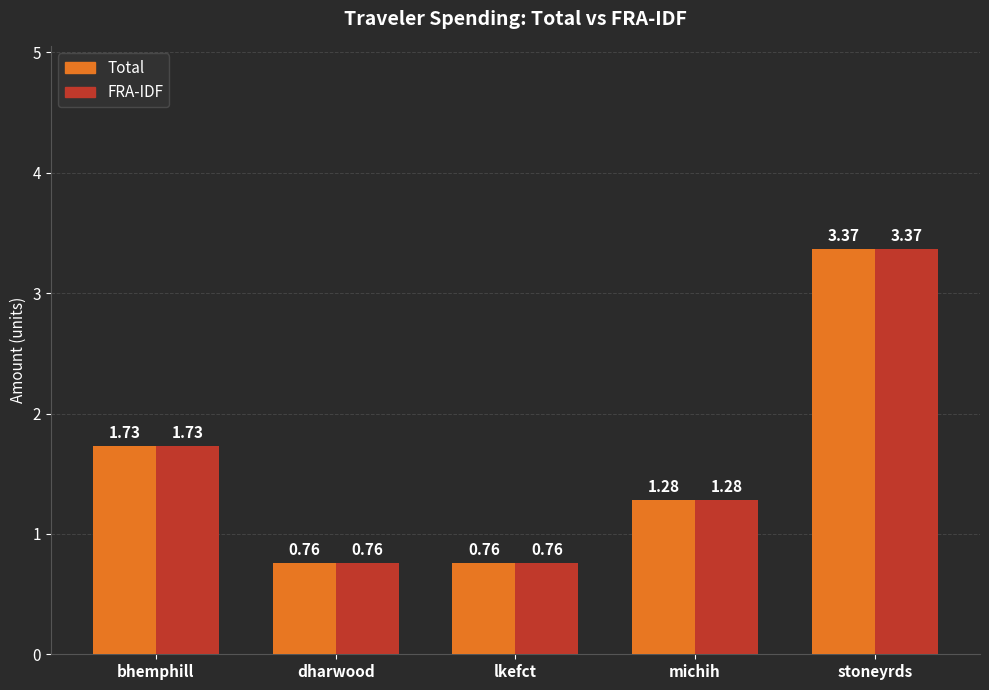

At which category is the sum across all series the highest?

stoneyrds